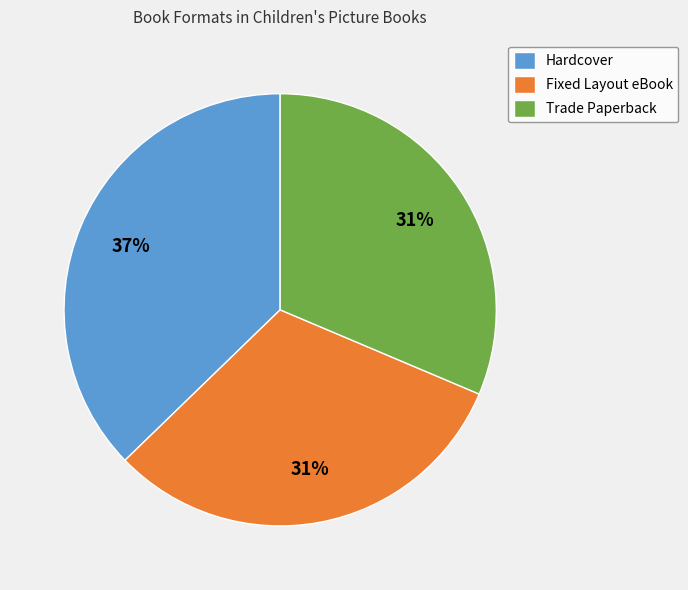

What is the largest slice in the pie chart?

Hardcover